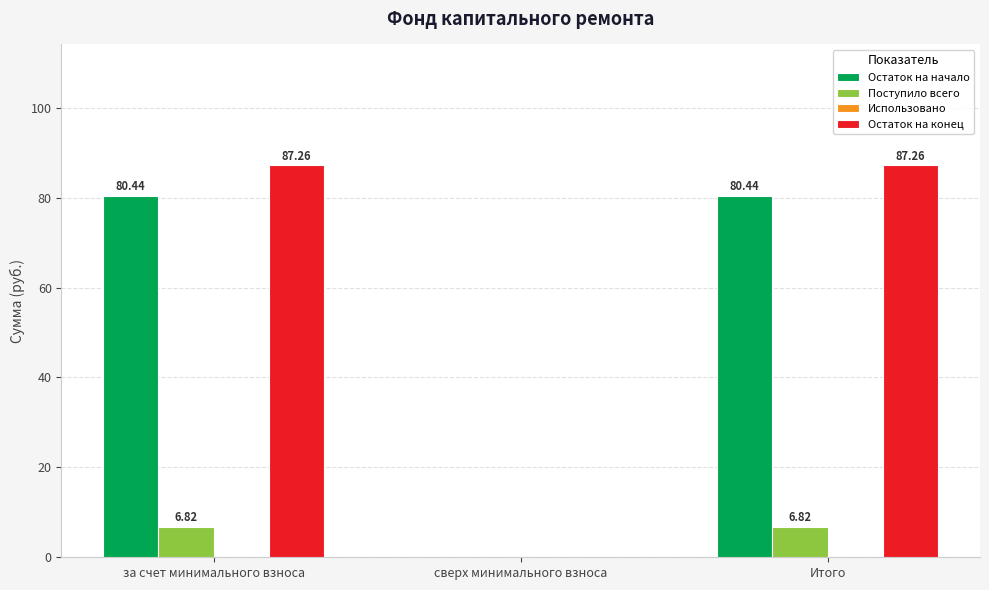

Between за счет минимального взноса and сверх минимального взноса, which series saw the biggest shift?

Остаток на конец